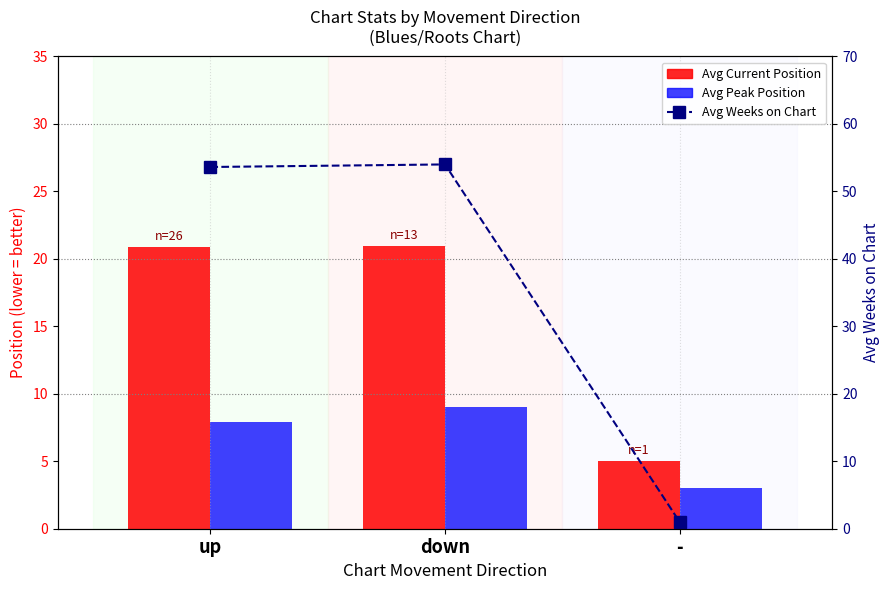

Reading left to right, extract all data points from this chart.

Avg Current Position: up=20.9	down=20.9	-=5.0
Avg Peak Position: up=7.9	down=9.0	-=3.0
Avg Weeks on Chart: up=53.6	down=54.0	-=1.0